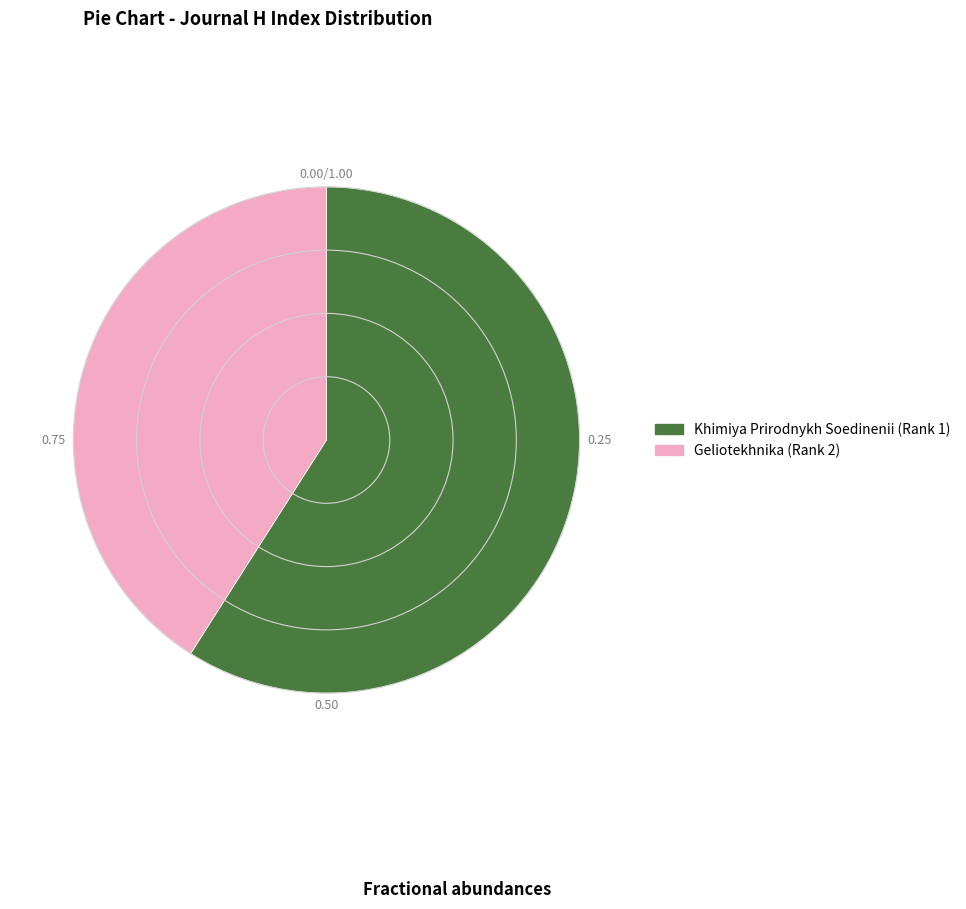

Combined, do Geliotekhnika (Rank 2) and Khimiya Prirodnykh Soedinenii (Rank 1) account for over 50%?

Yes